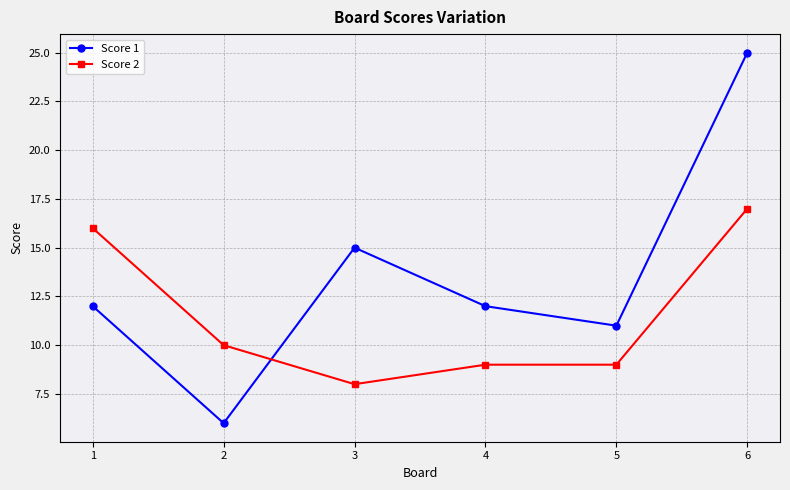

In Score 1, how many points are lower than both neighbors (excluding endpoints)?

2